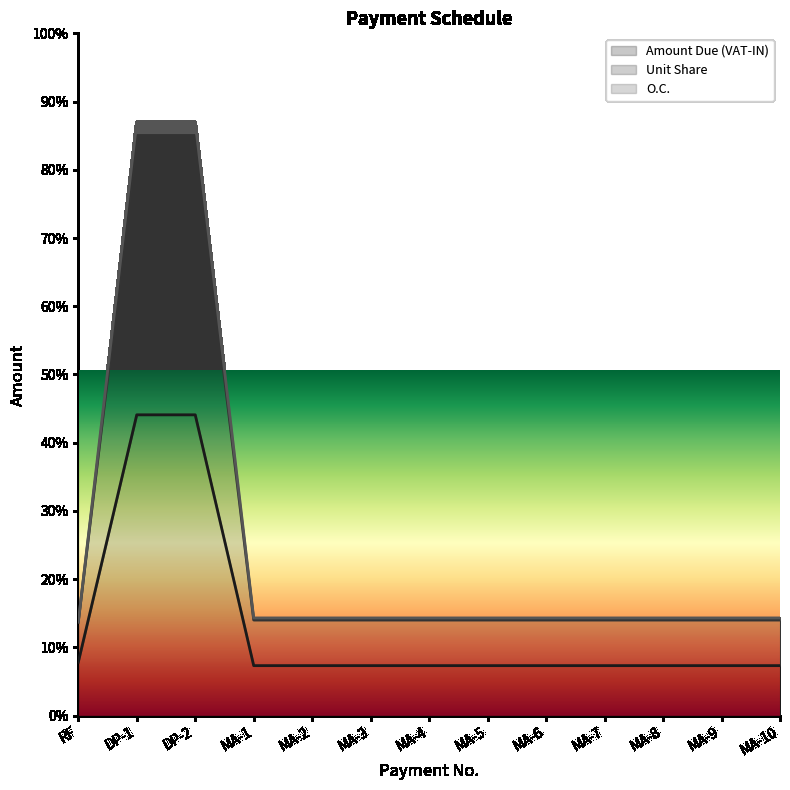

Rank the series by their maximum value, from highest to lowest.

Unit Share, O.C., Amount Due (VAT-IN)